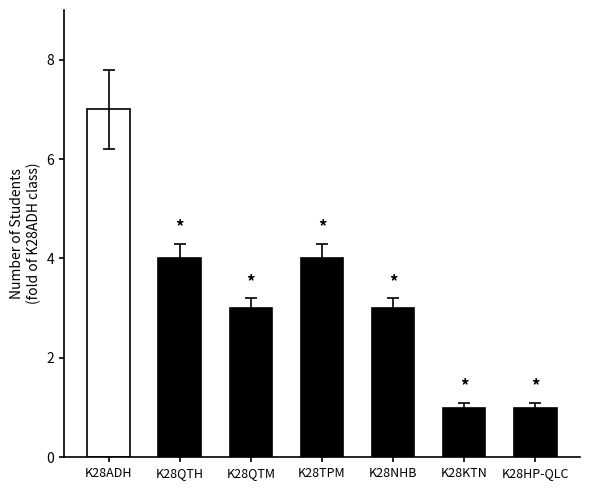

Which category has the highest value across all series?

K28ADH